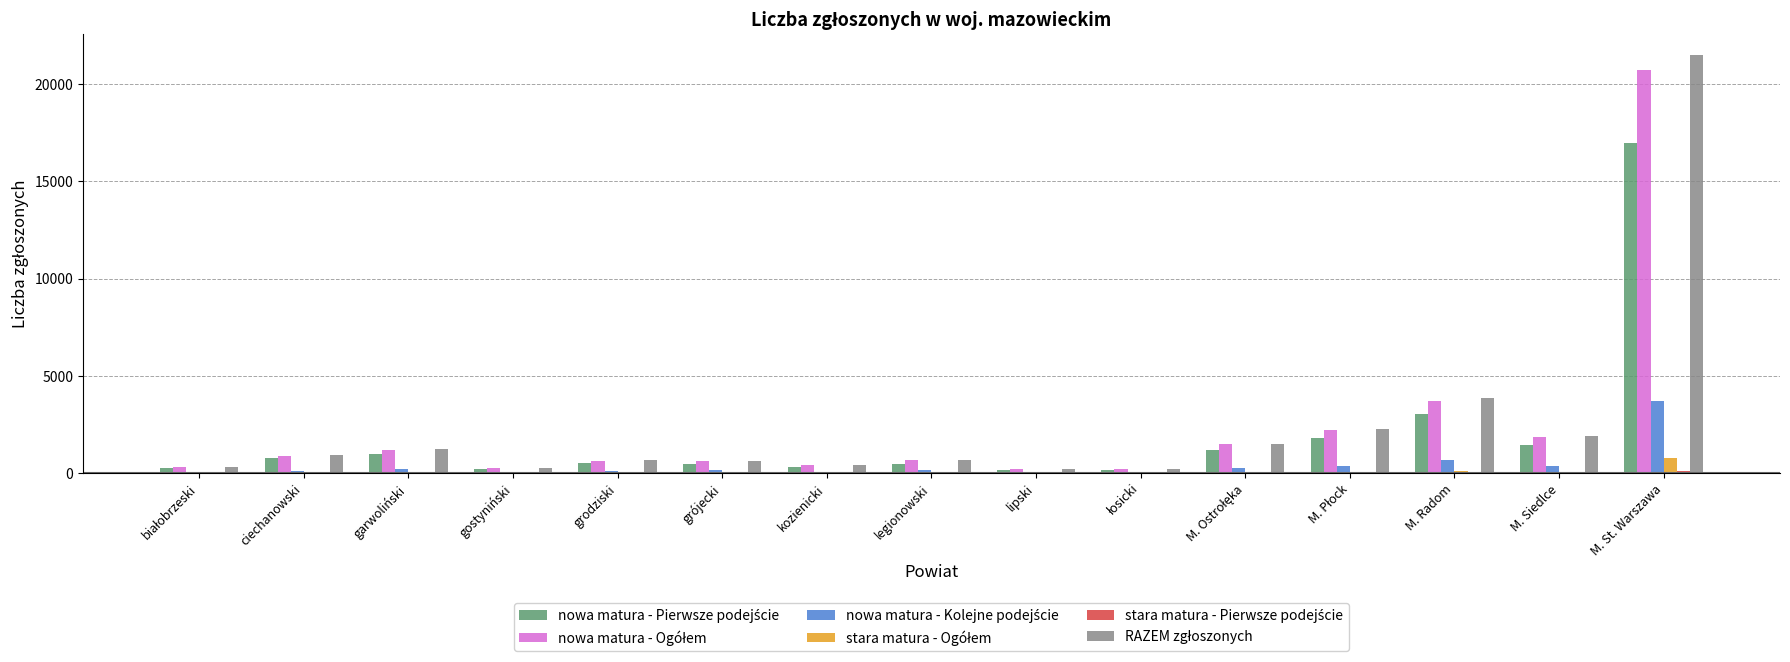

How many categories are shown in the chart?

15